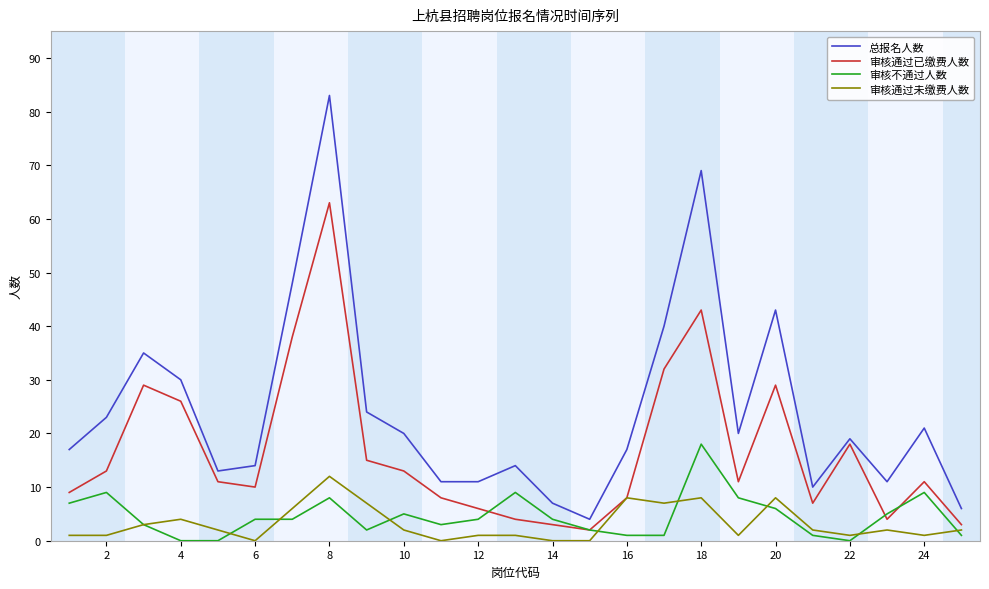

Count the number of categories in the chart.

25